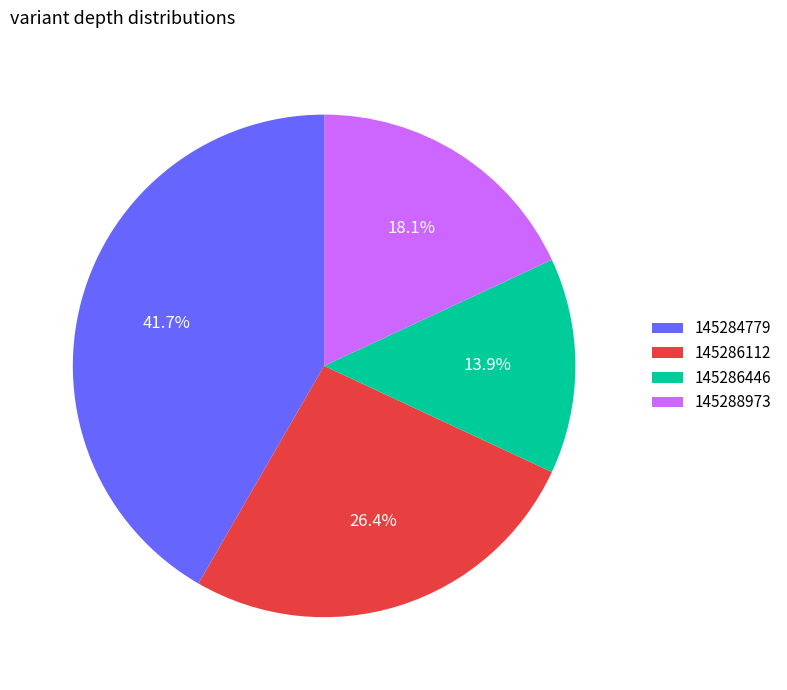

Do 145284779 and 145286112 together represent more than half of the pie?

Yes